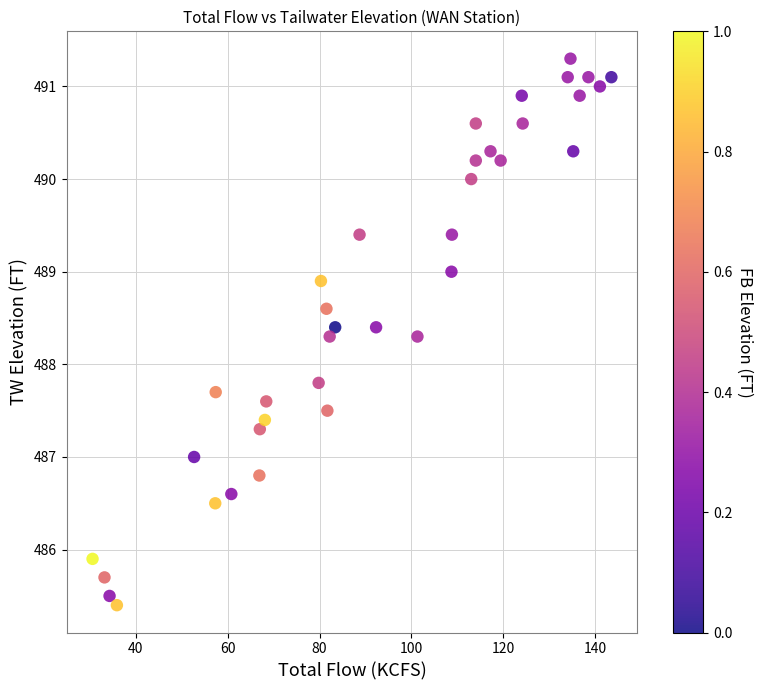

What Y value in the scatter plot is closest to 488?

487.8